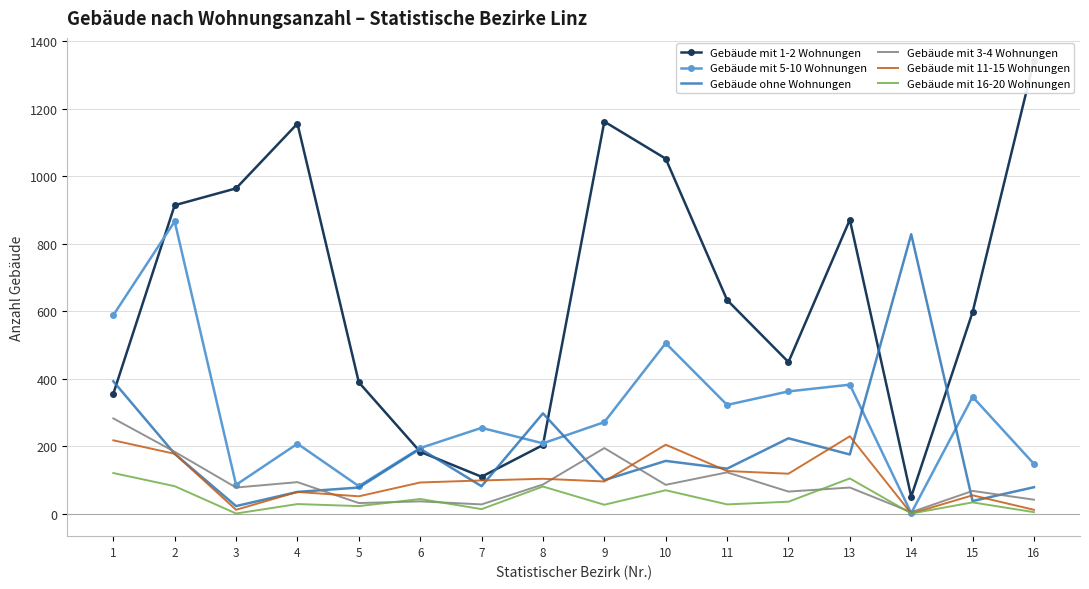

Reading right to left, what are all the values shown in this chart?

Gebäude mit 1-2 Wohnungen: 1343	597	50	871	449	633	1052	1162	203	109	183	389	1156	964	914	355
Gebäude mit 5-10 Wohnungen: 147	346	1	382	362	322	505	271	208	254	194	81	207	85	866	588
Gebäude ohne Wohnungen: 78	37	828	175	223	133	156	99	297	81	192	77	64	22	177	392
Gebäude mit 3-4 Wohnungen: 41	67	4	77	65	122	85	194	86	27	36	31	93	77	183	282
Gebäude mit 11-15 Wohnungen: 11	54	0	229	118	126	204	95	103	98	92	51	64	11	177	217
Gebäude mit 16-20 Wohnungen: 4	33	0	104	35	27	69	26	80	13	43	22	28	0	81	120